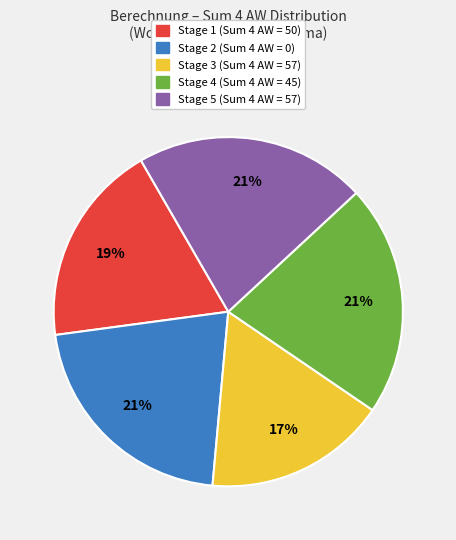

To the nearest percent, what percentage of the pie is Stage 4?

21%